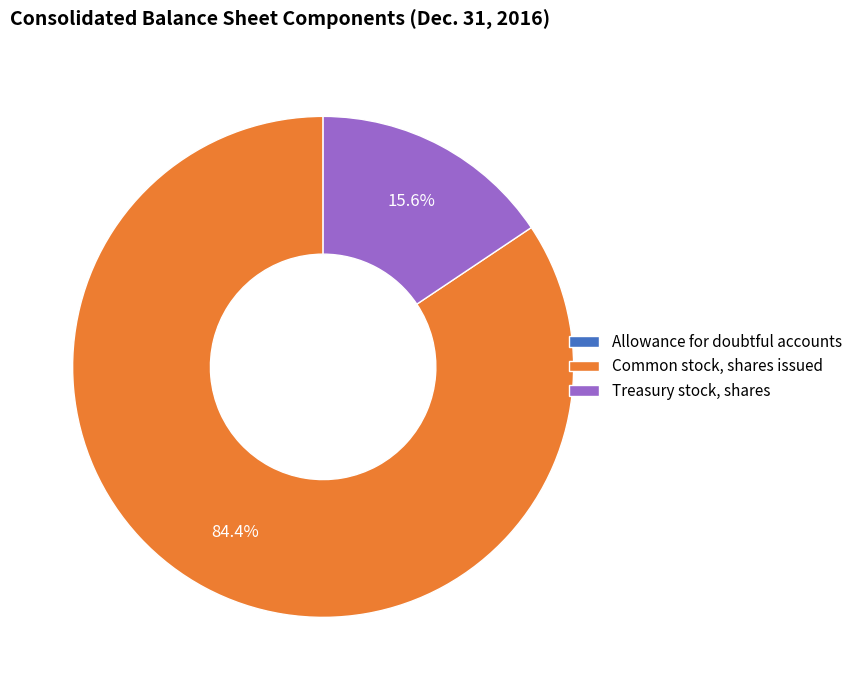

Is there a majority slice in this chart?

Yes